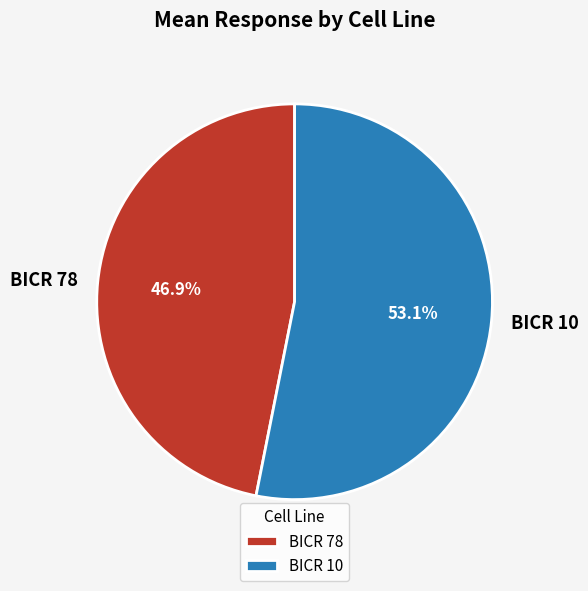

Is there a majority slice in this chart?

Yes